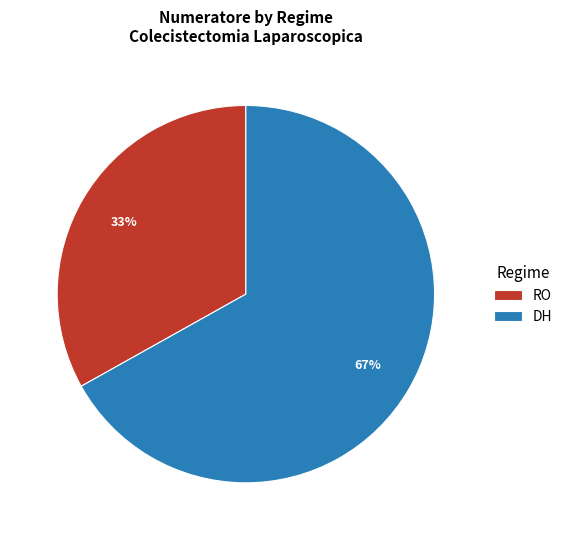

What is the largest slice in the pie chart?

DH